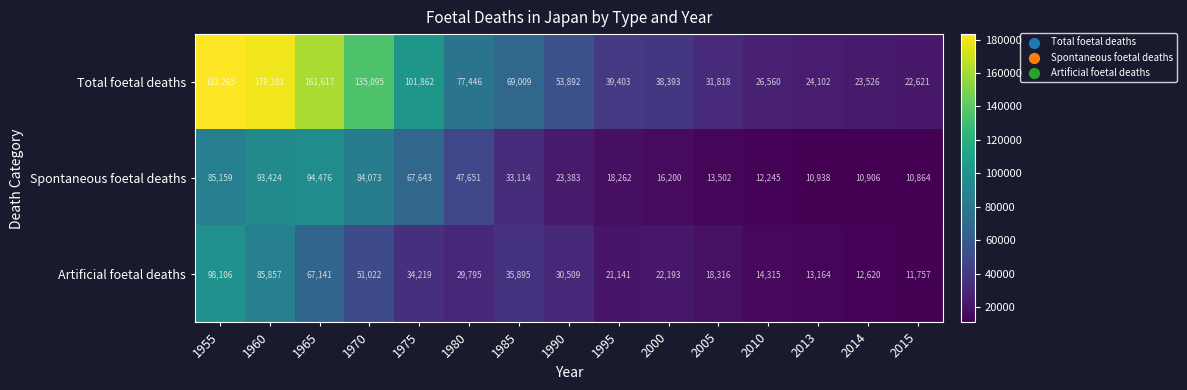

Where does the Spontaneous foetal deaths series first go above 23383?

1955